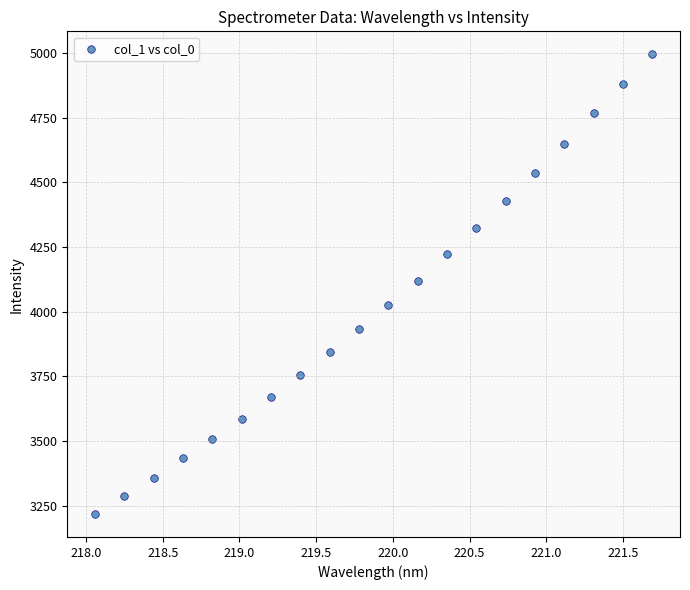

What is the range of Y values (max minus min)?

1775.6